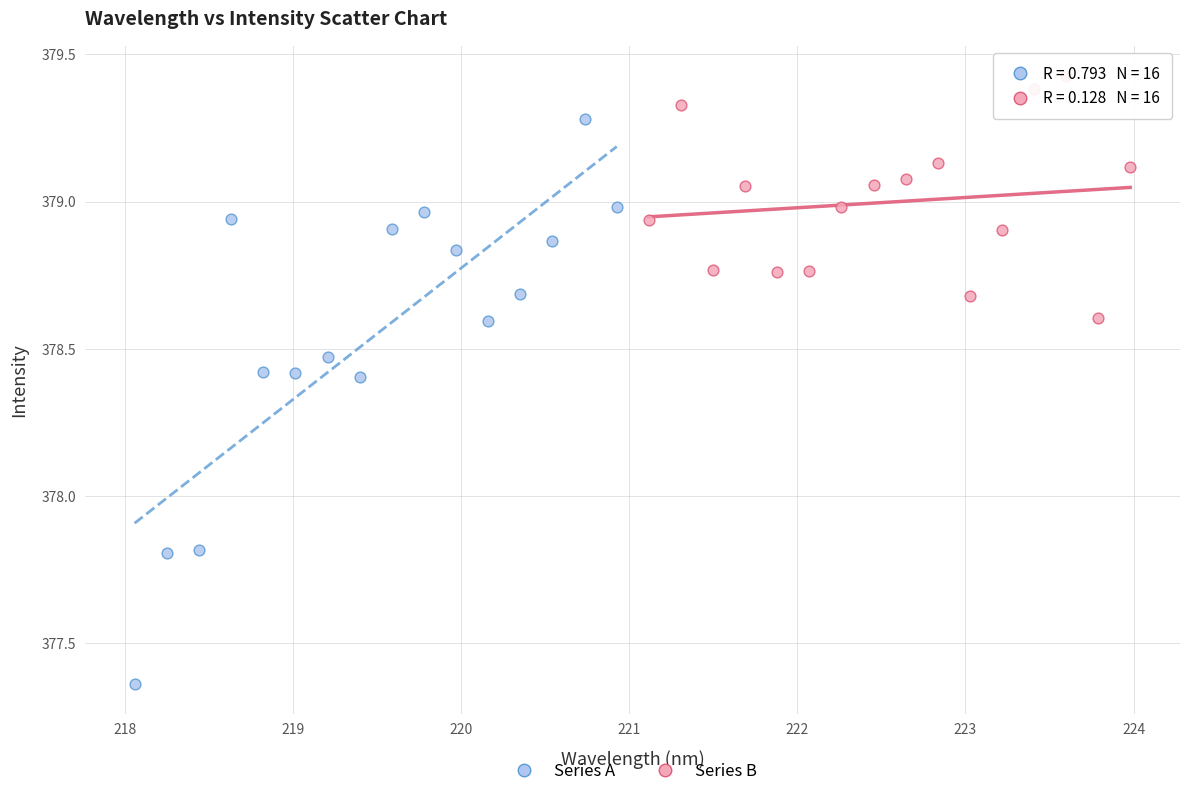

What are all the series names shown in the legend?

Series A, Series B